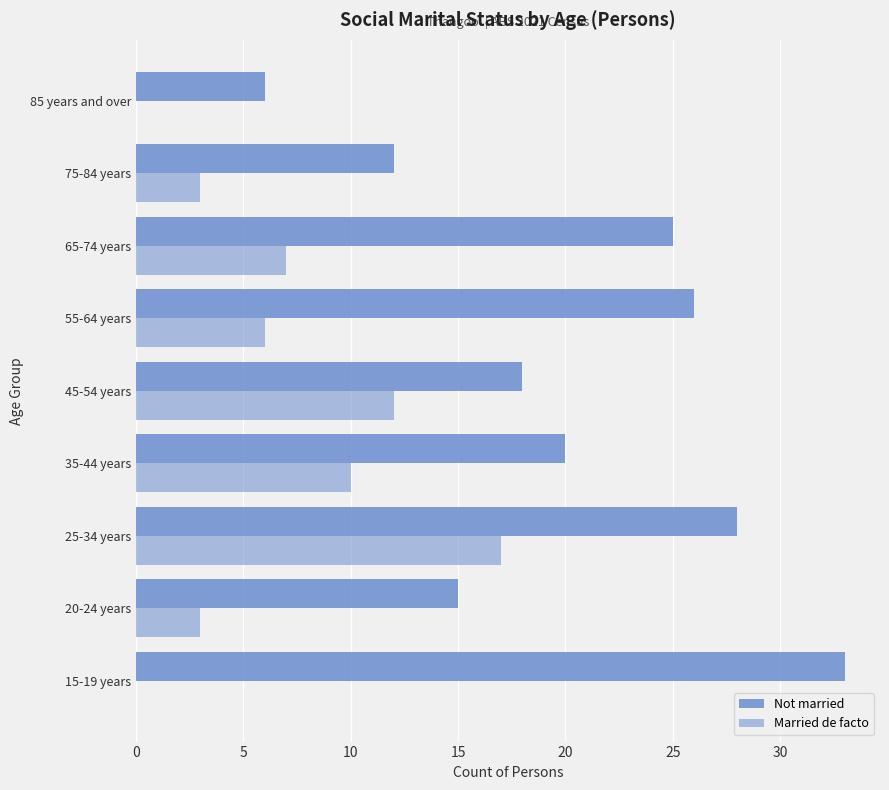

Reading left to right, extract all data points from this chart.

Not married: 33	15	28	20	18	26	25	12	6
Married de facto: 0	3	17	10	12	6	7	3	0